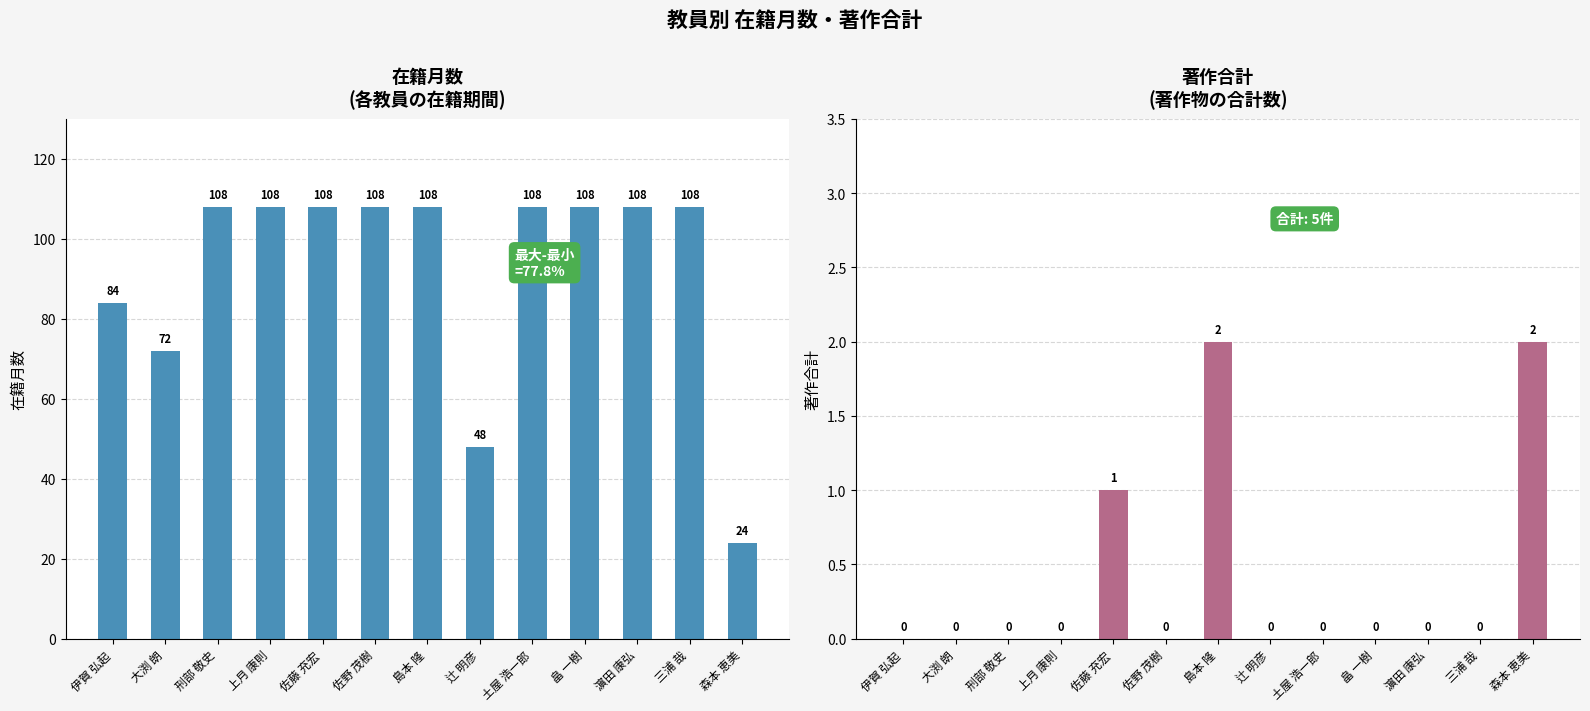

Reading left to right, transcribe all the data shown in this chart.

在籍月数: 84	72	108	108	108	108	108	48	108	108	108	108	24
著作合計: 0	0	0	0	1	0	2	0	0	0	0	0	2